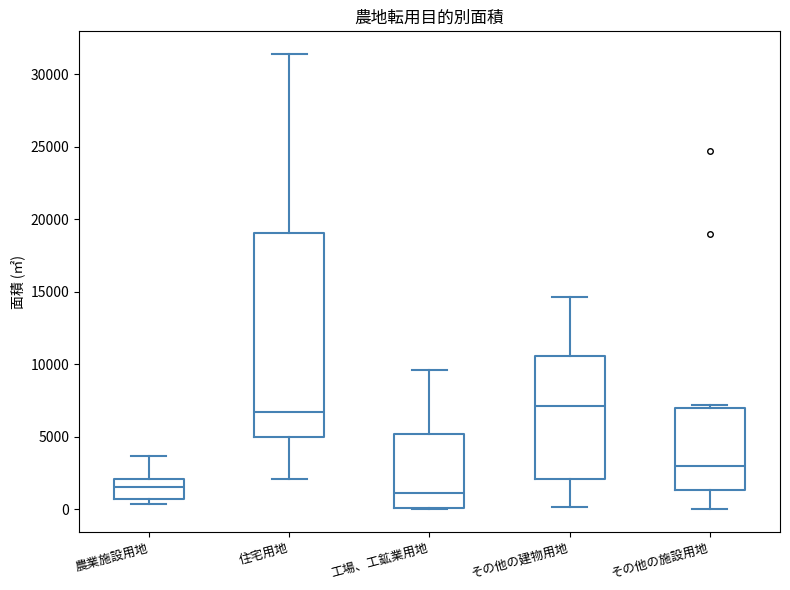

Where is the upper edge of the box for その他の施設用地 on the y-axis? The values are not printed on the chart, so give them approximately, as read against the axis.

7000